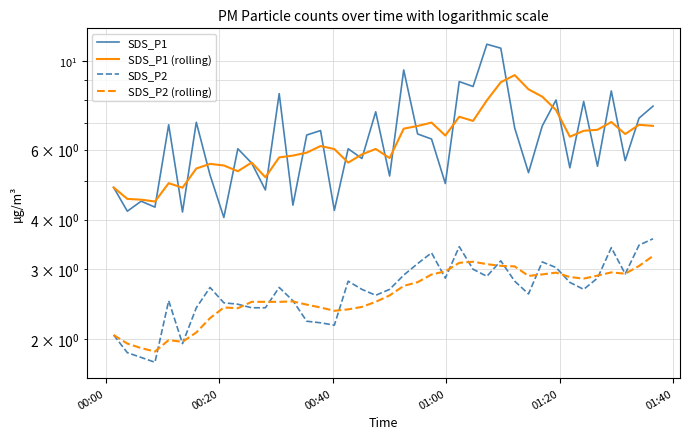

At which label does SDS_P2 (rolling) first exceed 2?

00:00